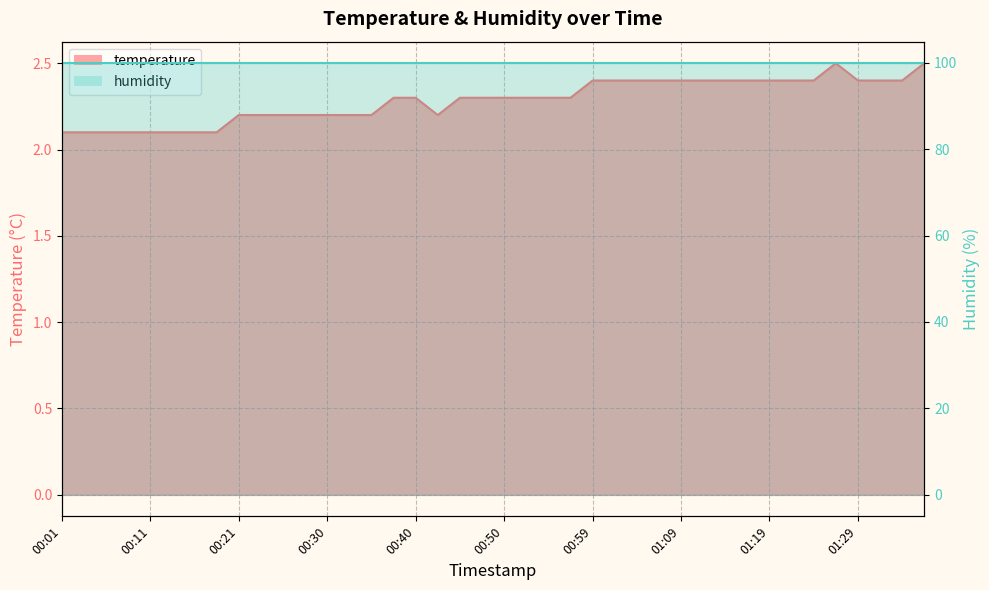

The value at 01:12 is 2.4. True or false?

True